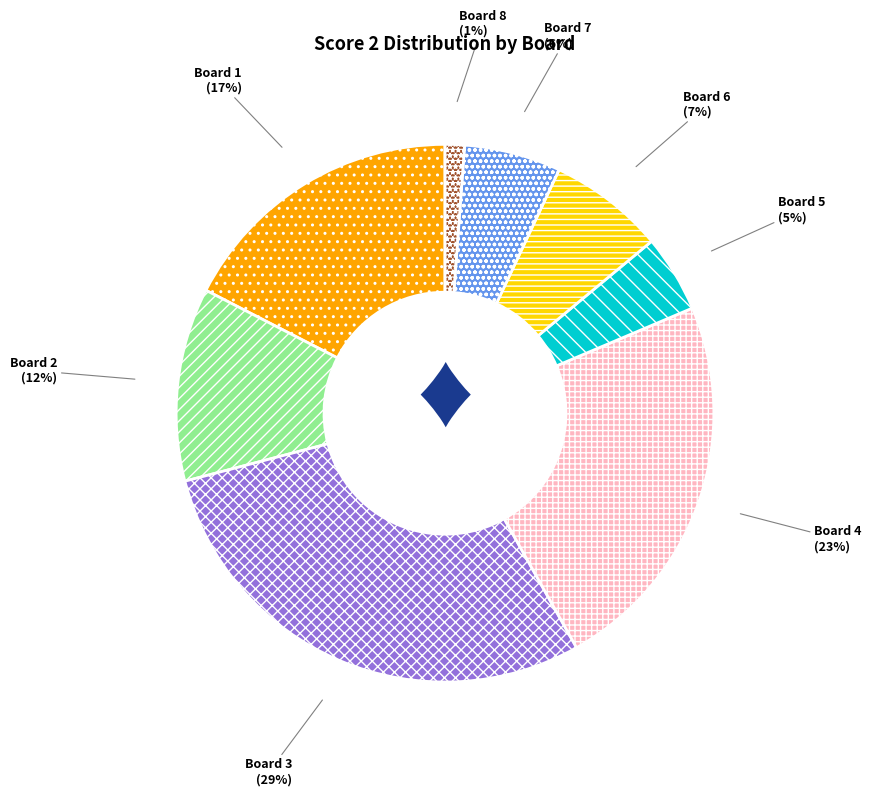

Is the sum of Board 7 and Board 2 greater than half?

No